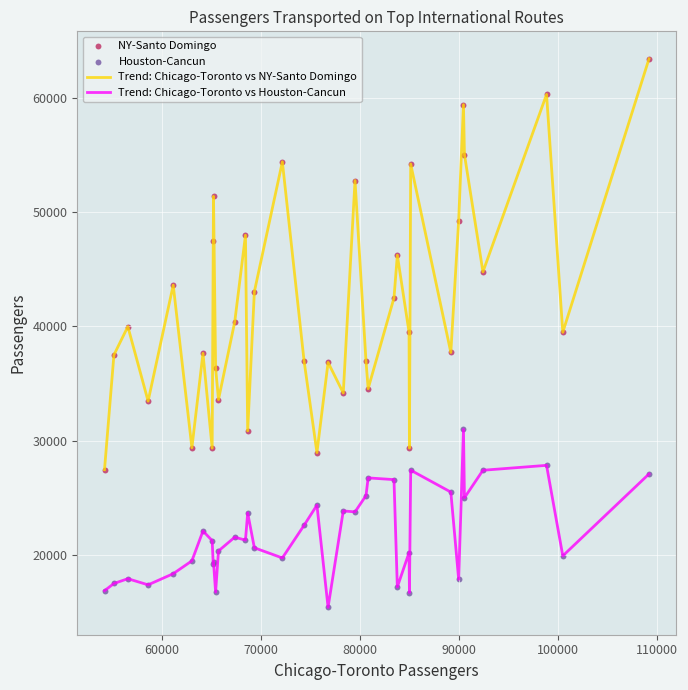

Which series has the largest total across all categories?

Trend: Chicago-Toronto vs NY-Santo Domingo